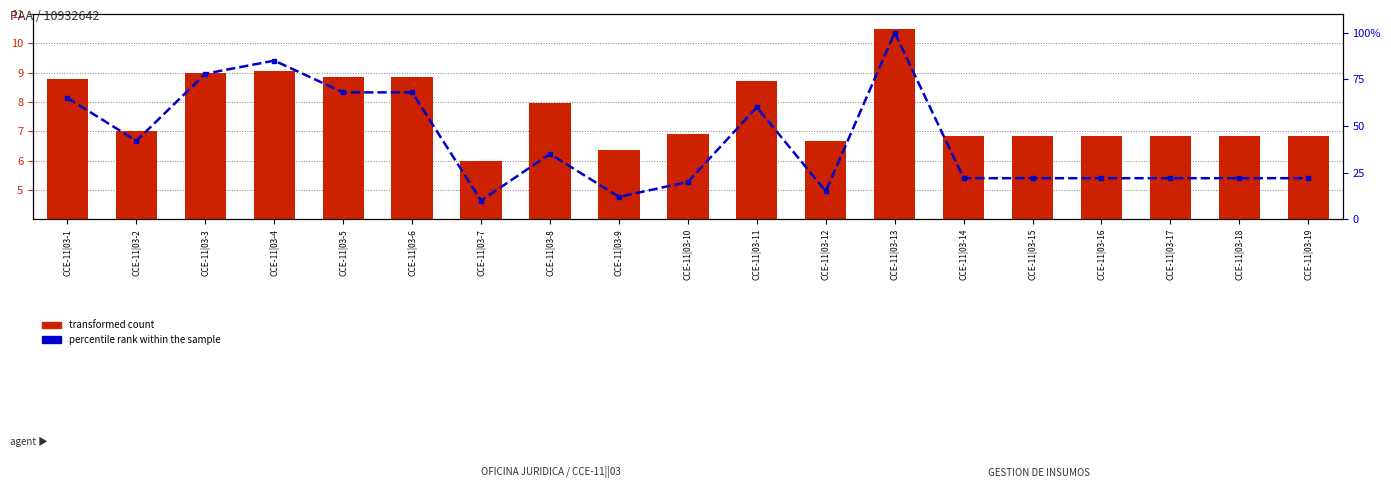

Reading left to right, transcribe all the data shown in this chart.

transformed count: 8.8	7.0	9.0	9.0	8.8	8.8	6.0	8.0	6.4	6.9	8.7	6.7	10.5	6.8	6.8	6.8	6.8	6.8	6.8
percentile rank within the sample: 65.0	42.0	78.0	85.0	68.0	68.0	10.0	35.0	12.0	20.0	60.0	15.0	100.0	22.0	22.0	22.0	22.0	22.0	22.0